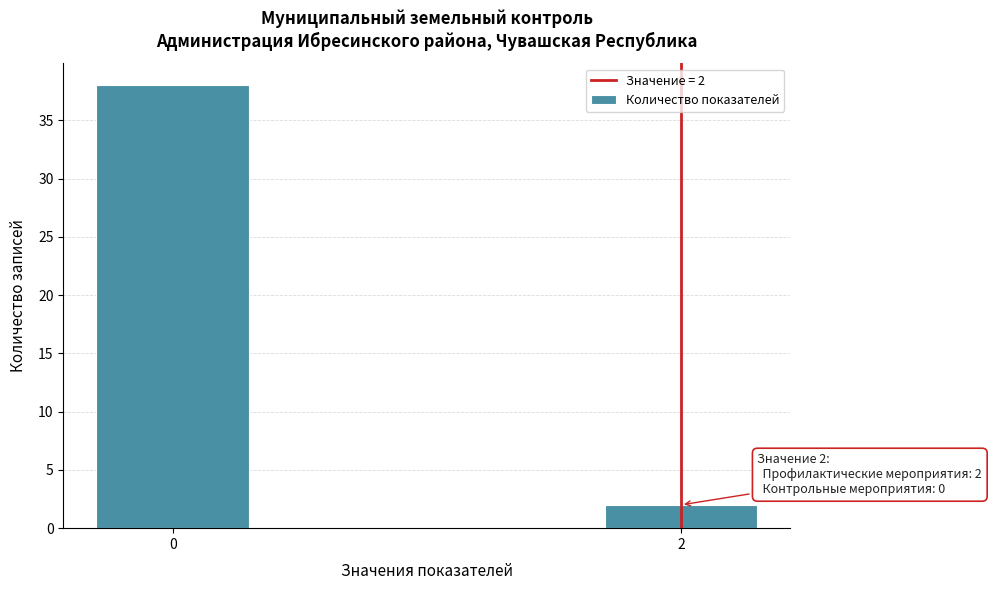

Reading left to right, what are all the values shown in this chart?

0=38	2=2